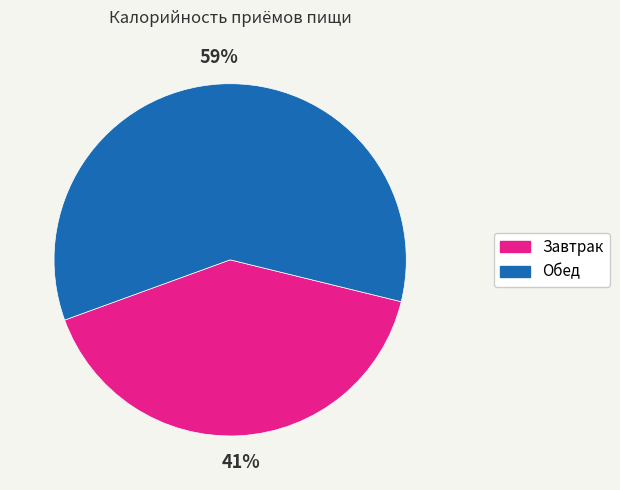

To the nearest percent, what percentage of the pie is Обед?

59%